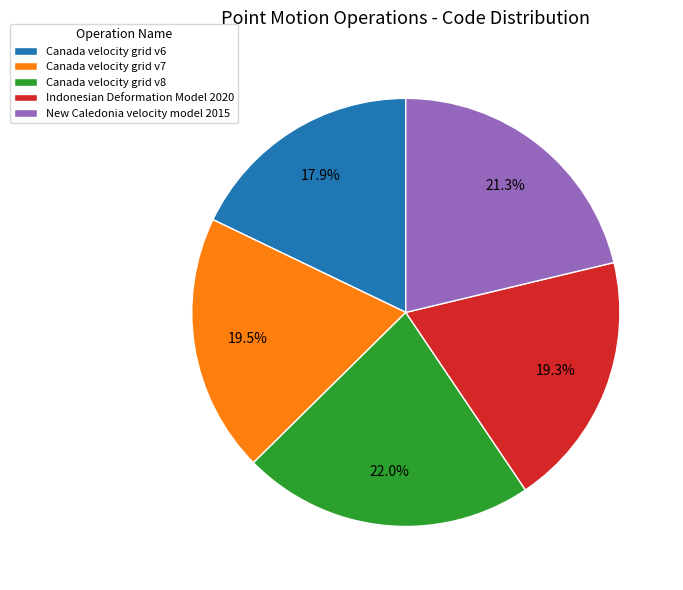

To the nearest percent, what percentage of the pie is Canada velocity grid v8?

22%